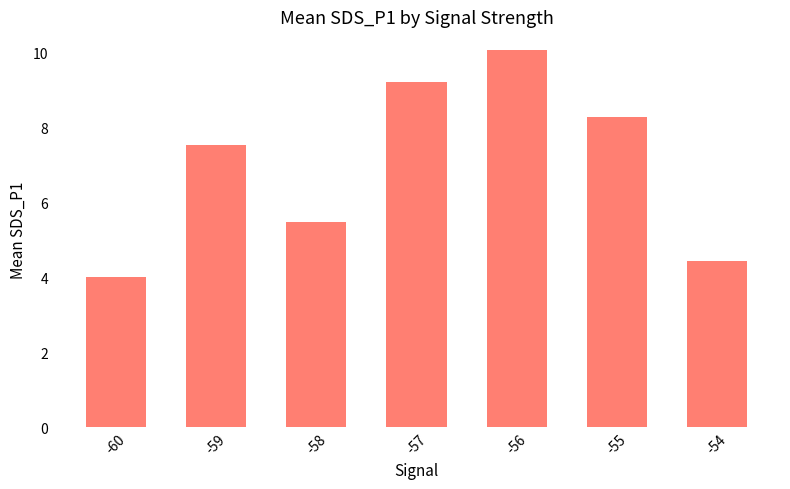

List the labels in order of value, largest first.

-56, -57, -55, -59, -58, -54, -60